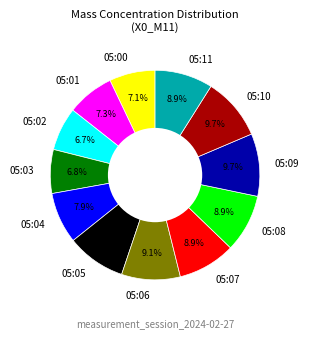

Is it true that 05:05 is 9% of the pie?

True